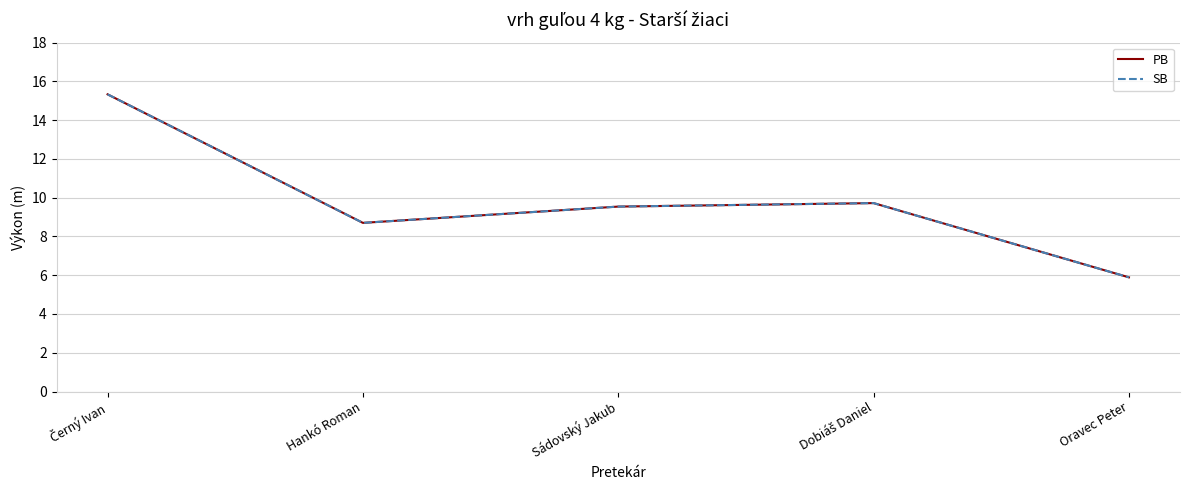

What is the total value across all series at Oravec Peter?

11.8